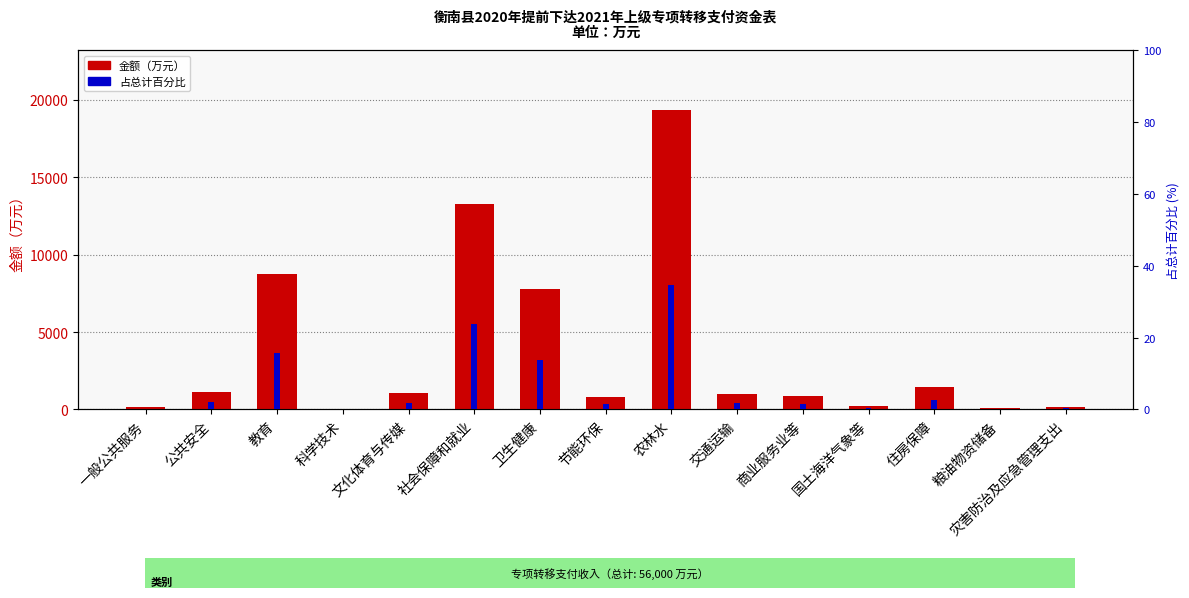

What is the label of the 5th bar from the left?

文化体育与传媒